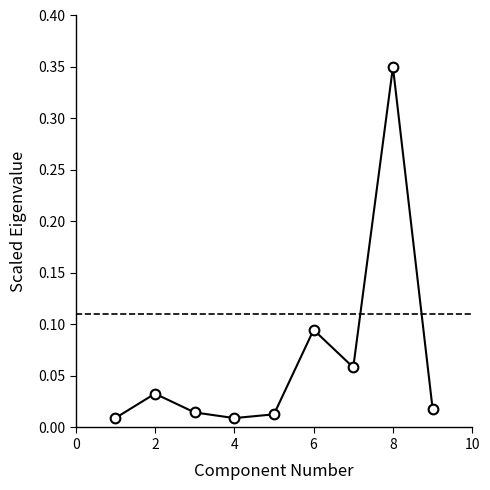

True or false: the data has more than 0 interior local peaks.

True